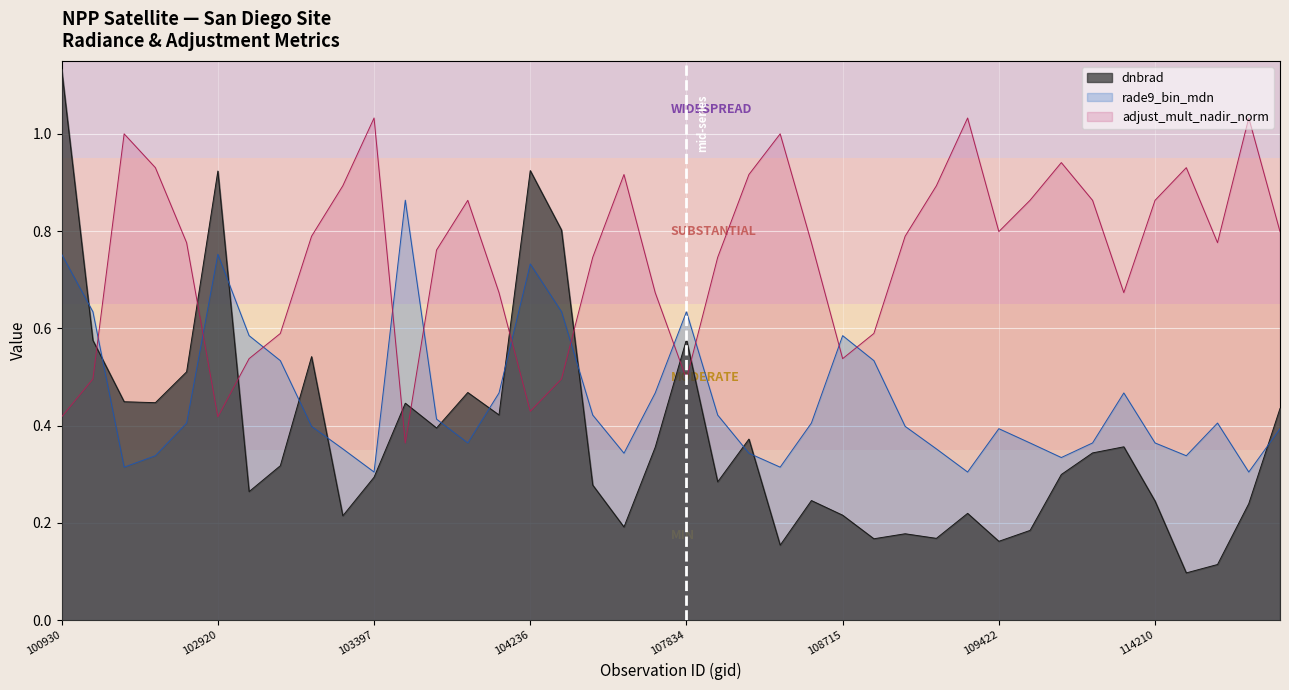

How many categories are shown in the chart?

40